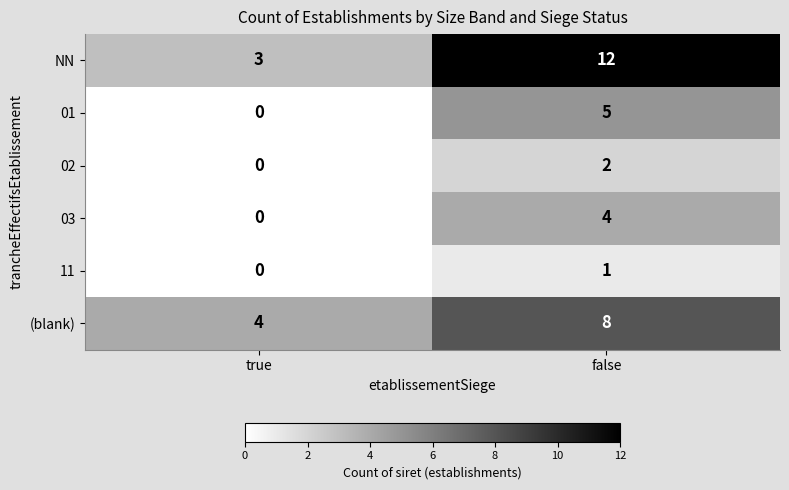

Count the number of data series in this chart.

6